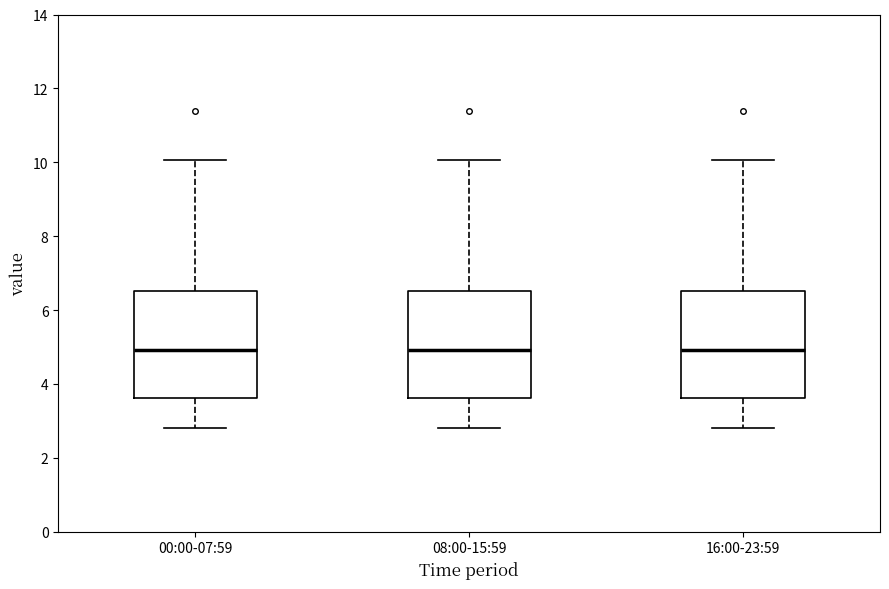

Reading left to right, read every box against the y-axis: the position of its median line, the range the box covers, and the ends of its whiskers. The values are not printed on the chart, so give them approximately, as read against the axis.

00:00-07:59: median 5.0, box 3.6 to 6.6, whiskers 2.8 to 10.0
08:00-15:59: median 5.0, box 3.6 to 6.6, whiskers 2.8 to 10.0
16:00-23:59: median 5.0, box 3.6 to 6.6, whiskers 2.8 to 10.0